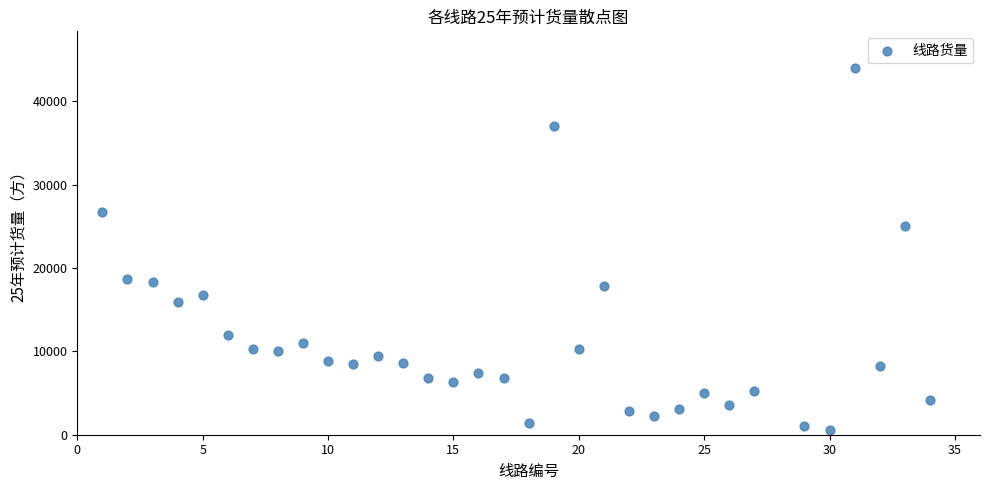

What is the range of Y values (max minus min)?

43400